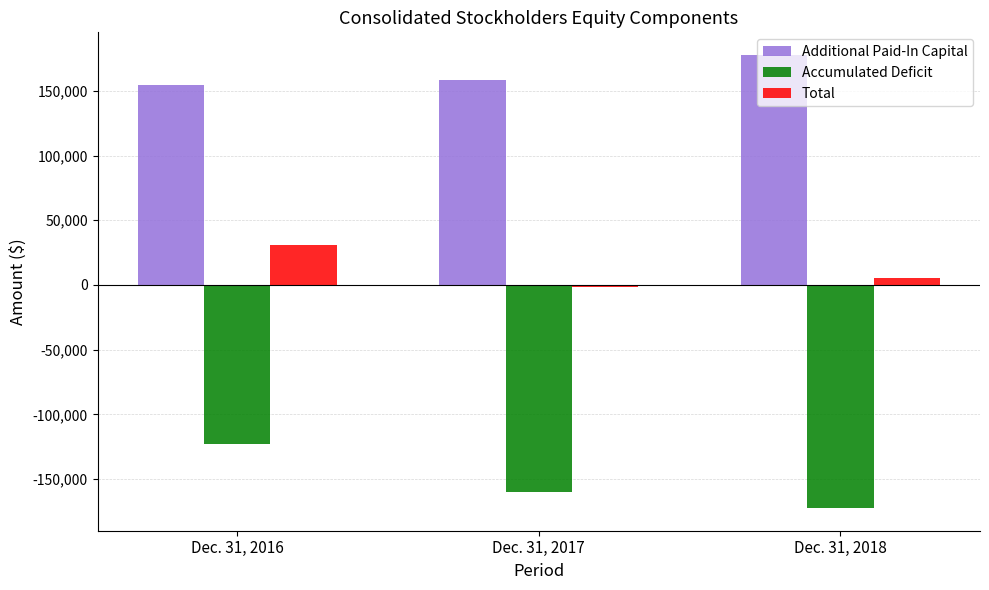

What is the difference between the maximum and second lowest values in the Accumulated Deficit series?

36621